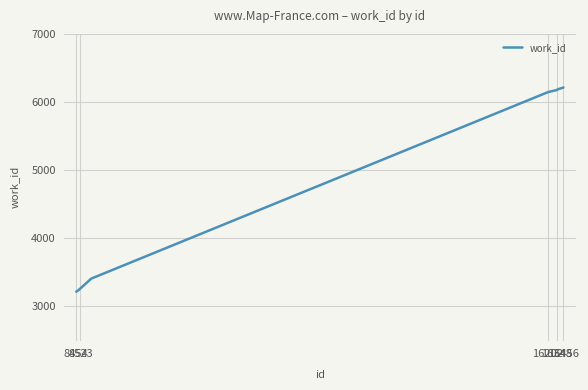

How many values are below 6146?

5